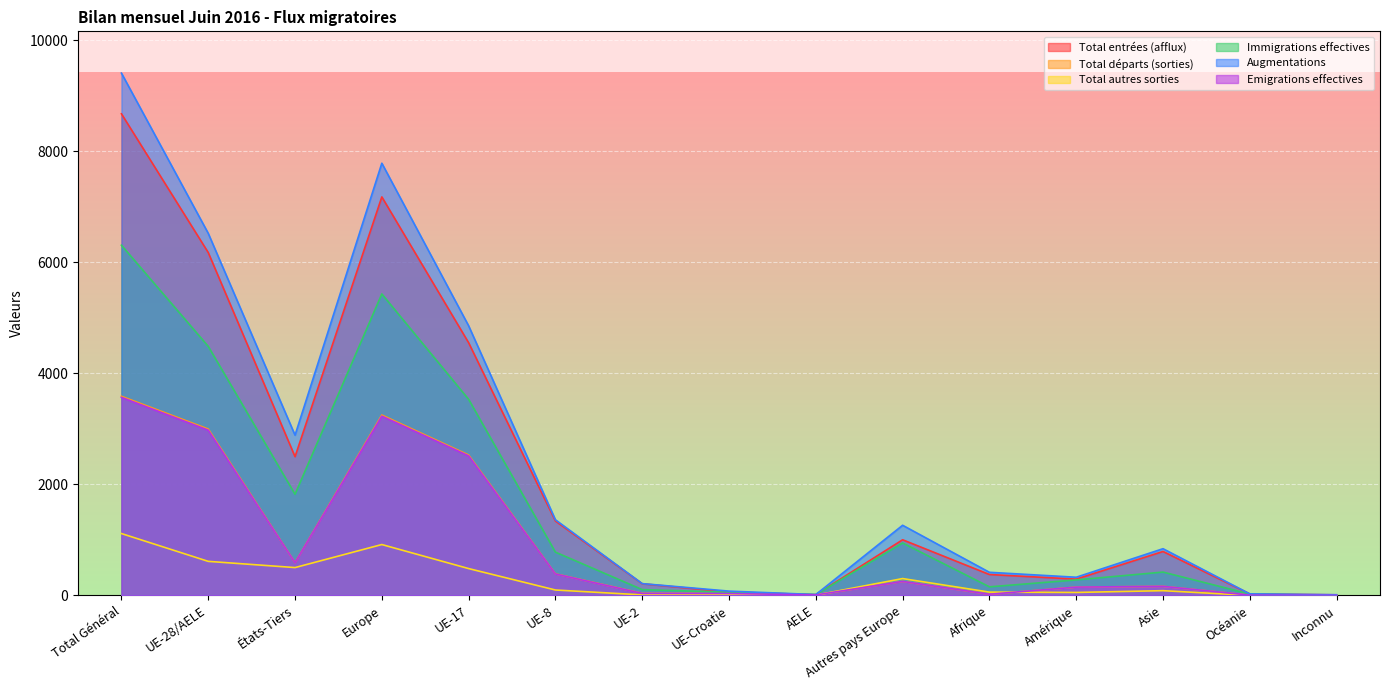

What is the approximate value of Total autres sorties at Amérique, to the nearest 50?

50